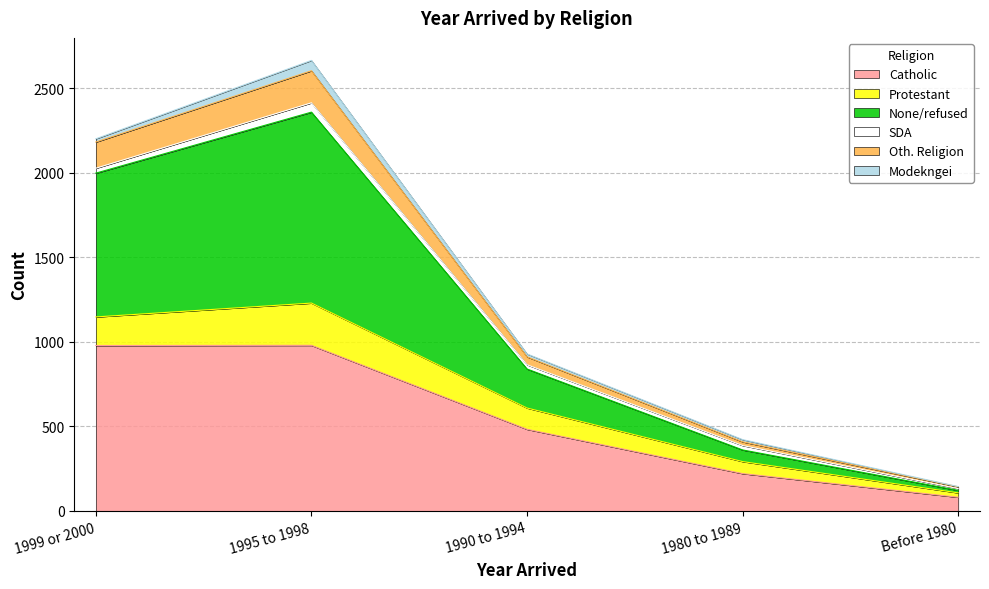

What is the lowest value of the Catholic series?

81